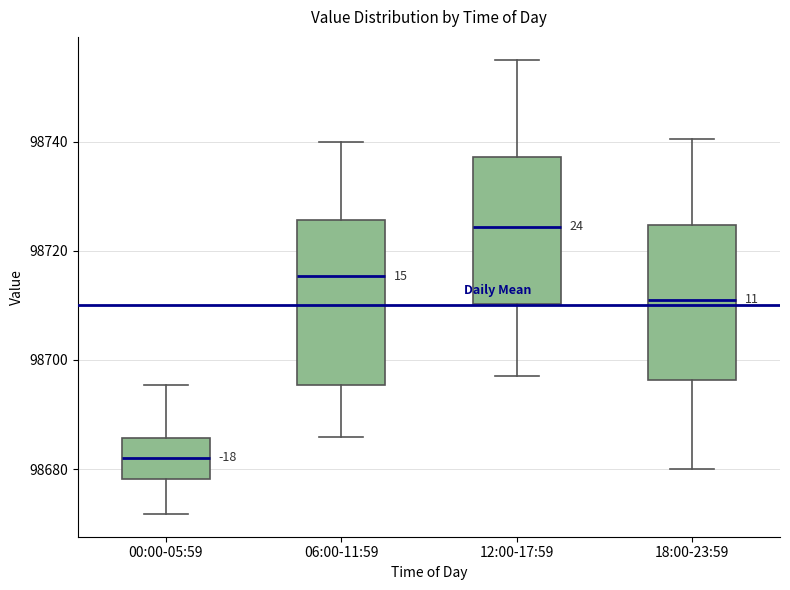

Reading left to right, transcribe this box plot: for each box, give where its median line is, the range the box spans, and where its two whiskers end, as read against the y-axis. The values are not printed on the chart, so give them approximately, as read against the axis.

00:00-05:59: median 98682, box 98678 to 98686, whiskers 98672 to 98696
06:00-11:59: median 98716, box 98696 to 98726, whiskers 98686 to 98740
12:00-17:59: median 98724, box 98710 to 98738, whiskers 98698 to 98756
18:00-23:59: median 98712, box 98696 to 98724, whiskers 98680 to 98740